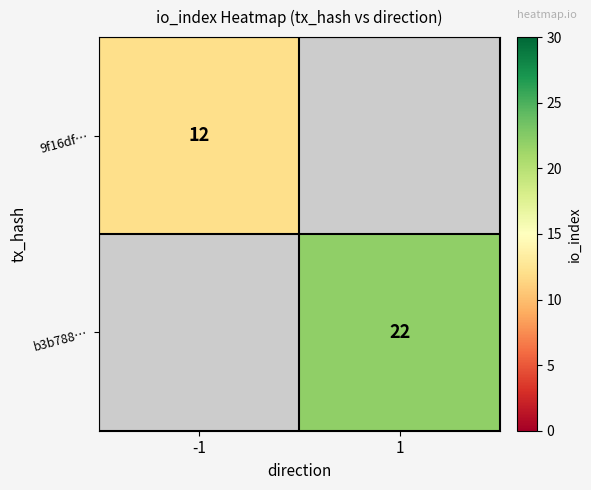

The value of 9f16df… at -1 is 12. True or false?

True